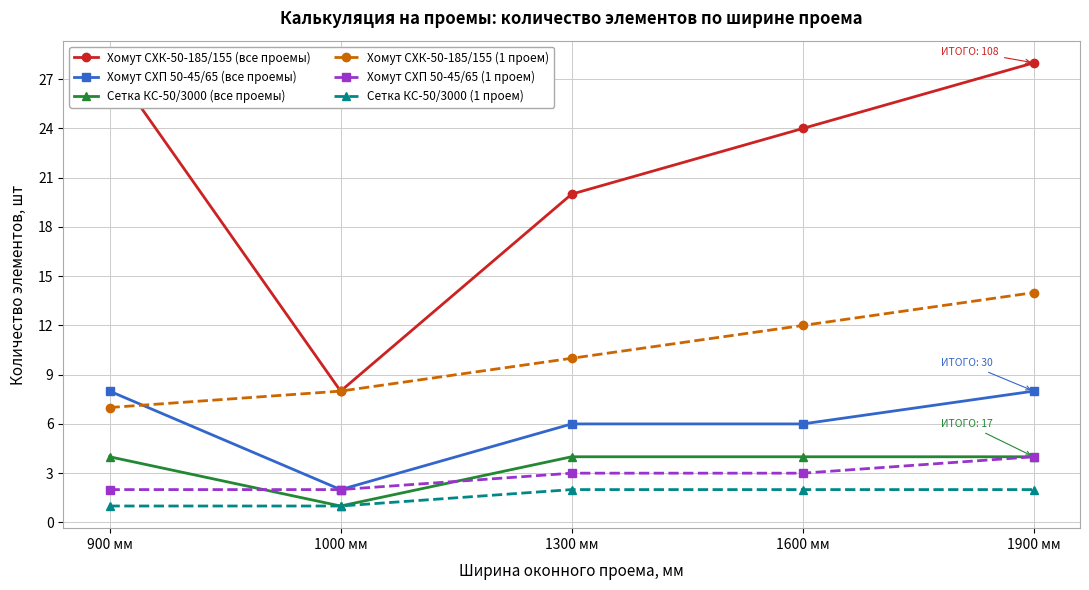

Is the value of Хомут СХП 50-45/65 (1 проем) at 900 мм greater than the value of Хомут CХК-50-185/155 (все проемы) at 1300 мм?

No